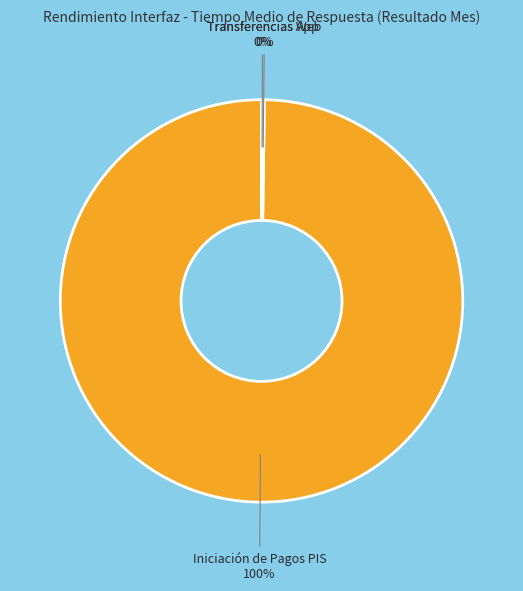

Does any single category account for the majority?

Yes